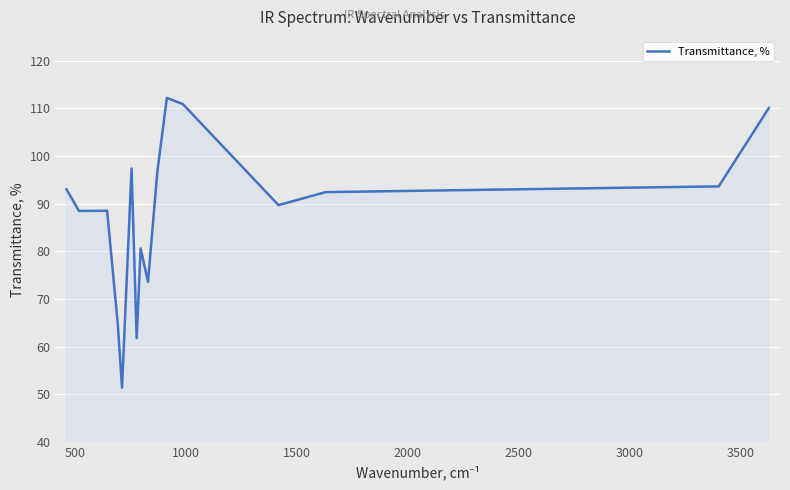

What is the greatest value displayed?

112.2